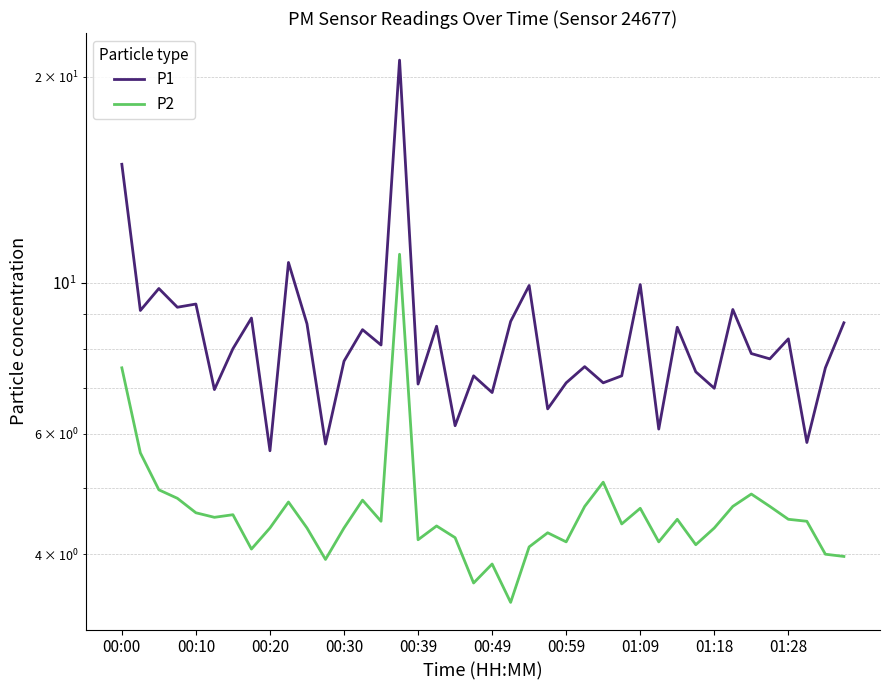

Reading left to right, transcribe all the data shown in this chart.

P1: 14.9	9.1	9.8	9.2	9.3	7.0	8.0	8.9	5.7	10.7	8.7	5.8	7.7	8.5	8.1	21.2	7.1	8.6	6.2	7.3	6.9	8.8	9.9	6.5	7.1	7.5	7.1	7.3	9.9	6.1	8.6	7.4	7.0	9.1	7.9	7.7	8.3	5.8	7.5	8.7
P2: 7.5	5.6	5.0	4.8	4.6	4.5	4.6	4.1	4.4	4.8	4.4	3.9	4.4	4.8	4.5	11.0	4.2	4.4	4.2	3.6	3.9	3.4	4.1	4.3	4.2	4.7	5.1	4.4	4.7	4.2	4.5	4.1	4.4	4.7	4.9	4.7	4.5	4.5	4.0	4.0